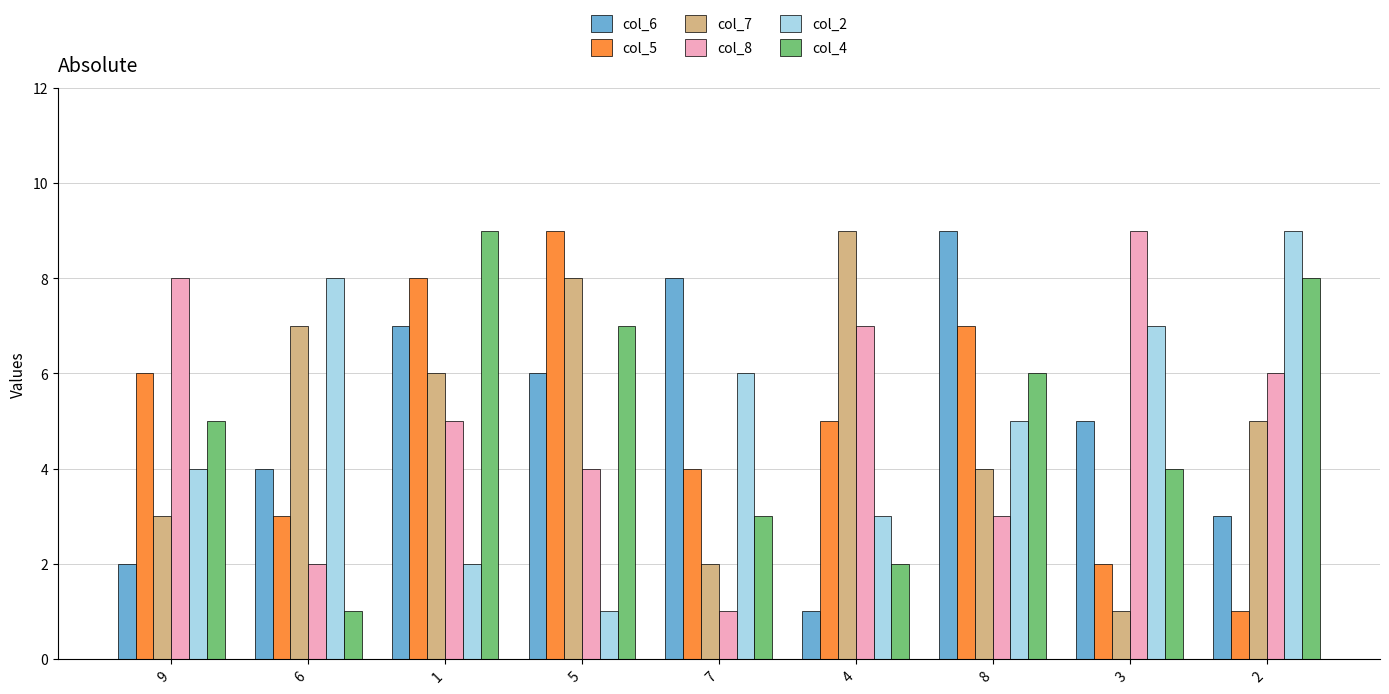

What is the spread (max minus min) of values at 5?

8